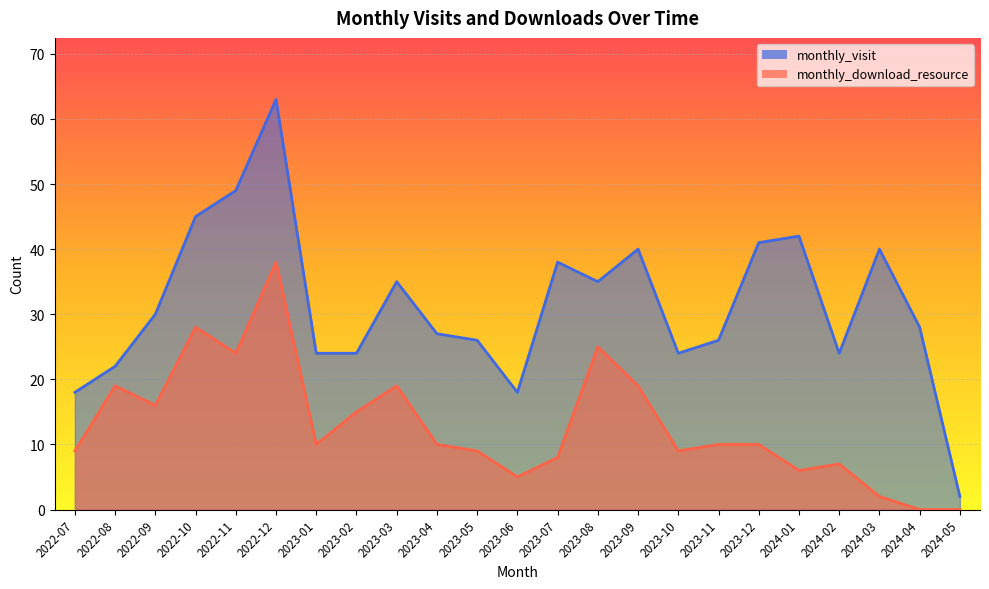

Which series changed the most between 2022-07 and 2022-09?

monthly_visit